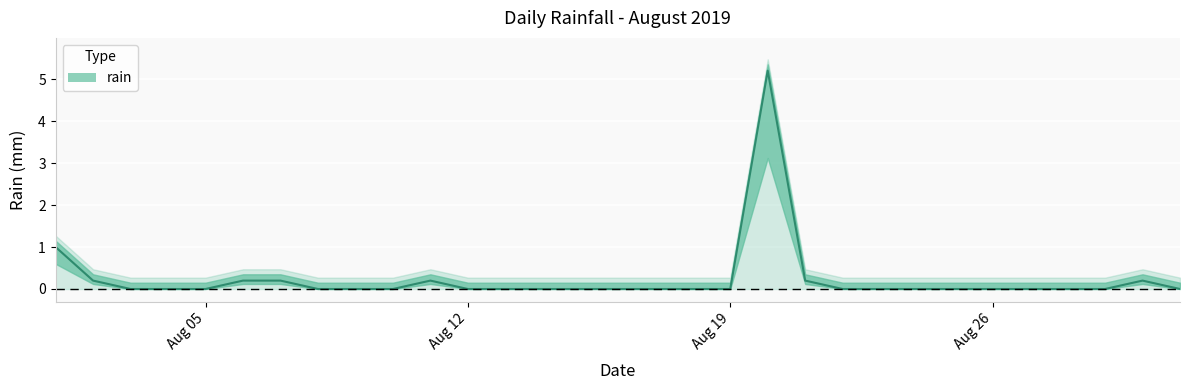

Reading right to left, extract all data points from this chart.

0.0	0.2	0.0	0.0	0.0	0.0	0.0	0.0	0.0	0.0	0.2	5.2	0.0	0.0	0.0	0.0	0.0	0.0	0.0	0.0	0.2	0.0	0.0	0.0	0.2	0.2	0.0	0.0	0.0	0.2	1.0